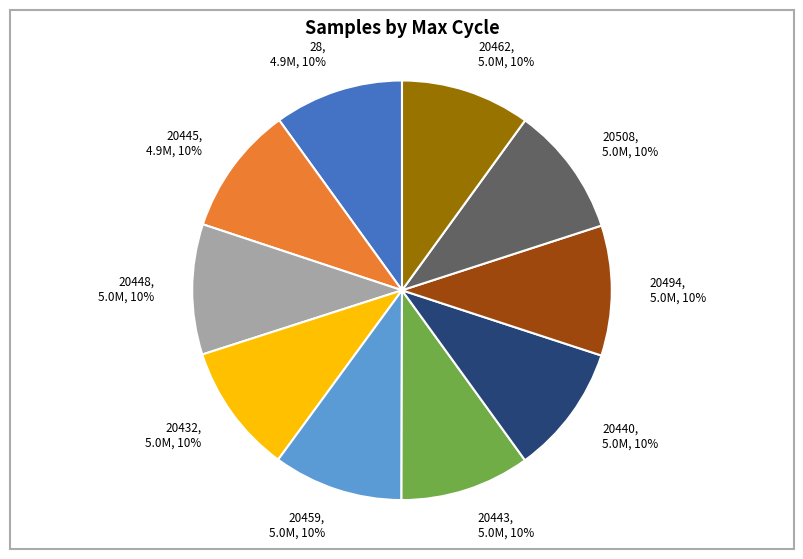

Combined, do 20459 and 20443 account for over 50%?

No